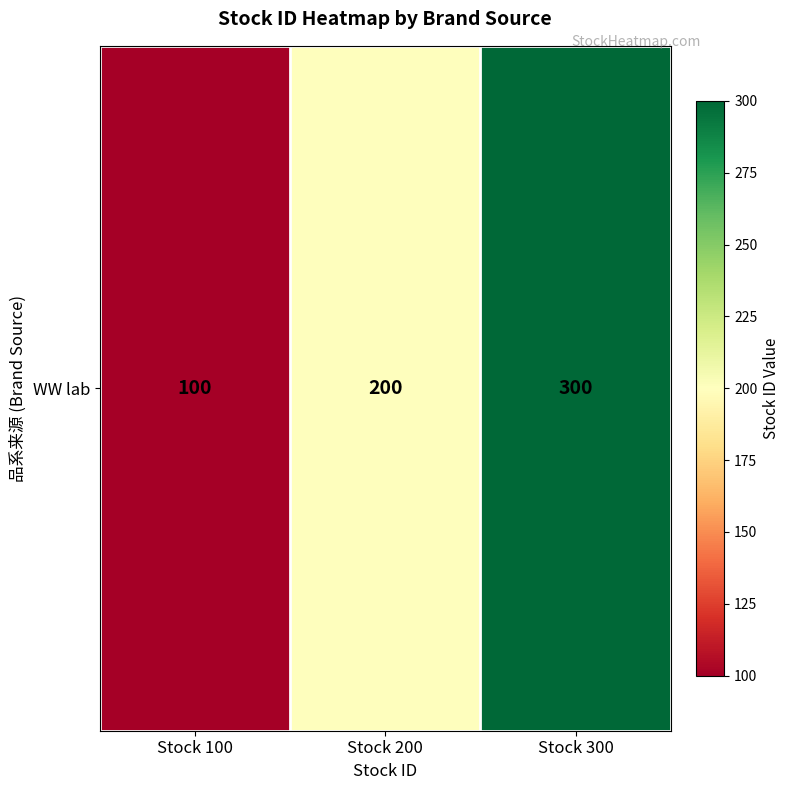

How many data points does each series have?

3